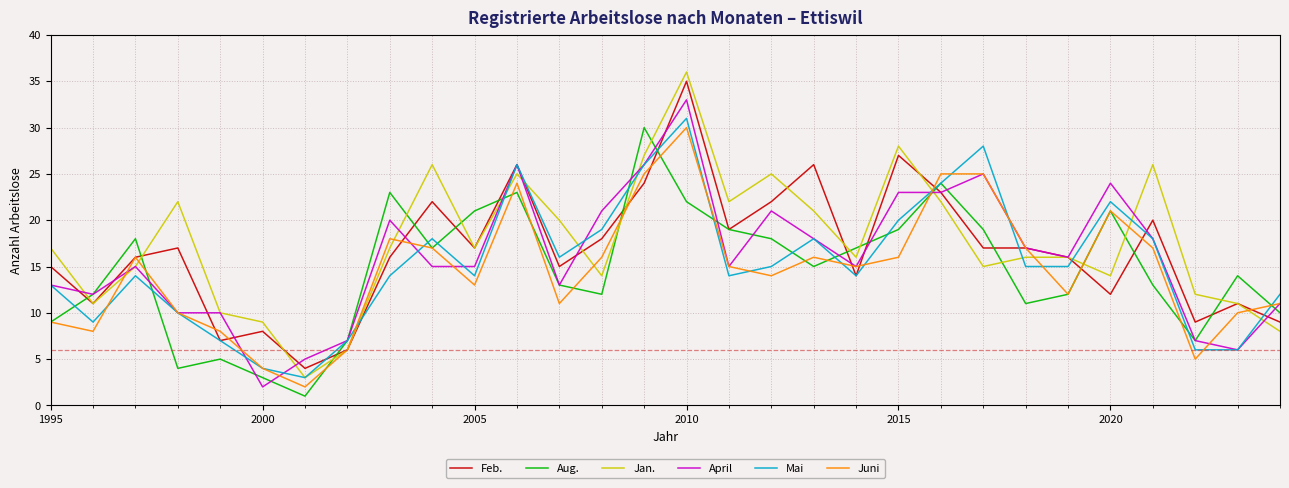

Which series has the widest spread of values?

Jan.